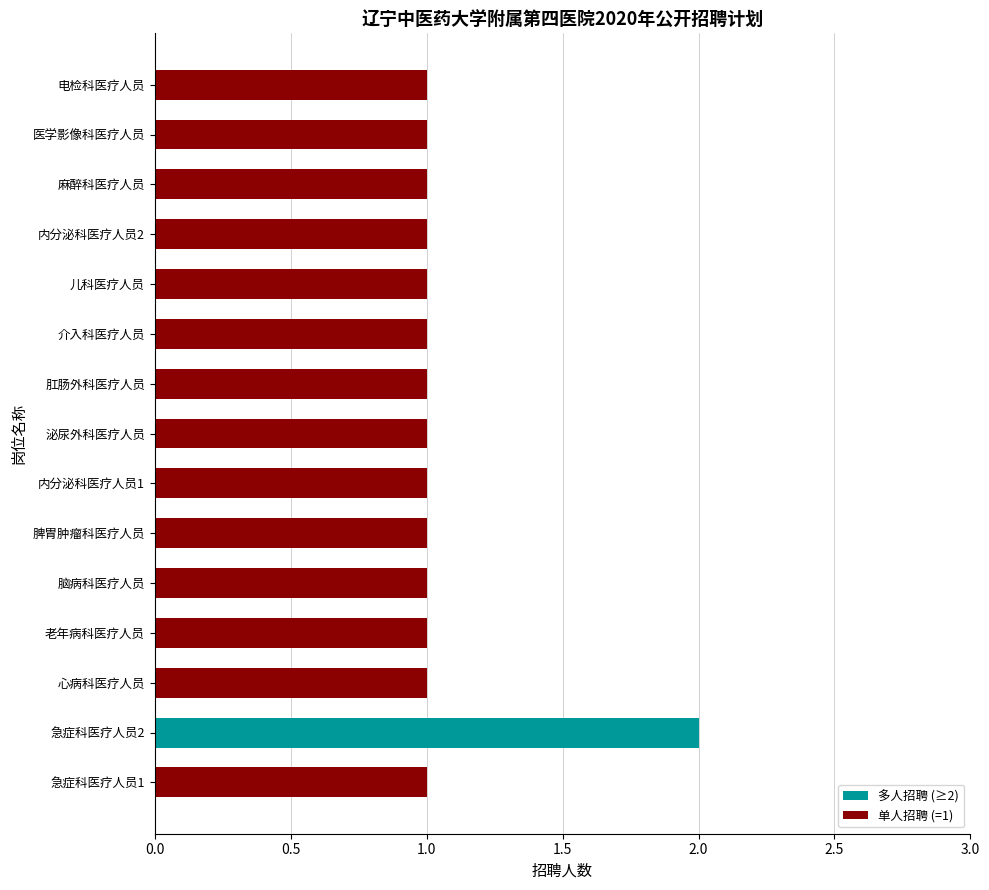

What is the maximum value for 多人招聘 (≥2)?

2